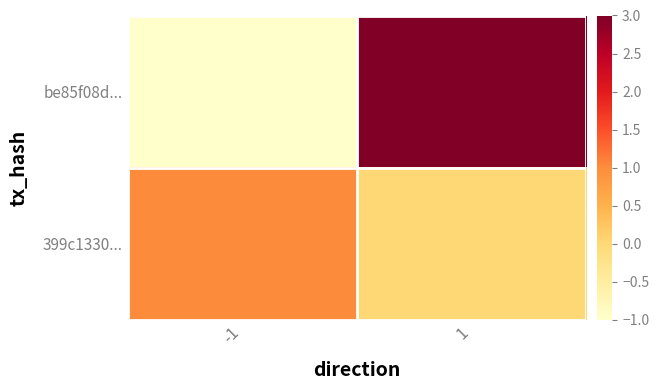

At which category is the sum across all series the highest?

1